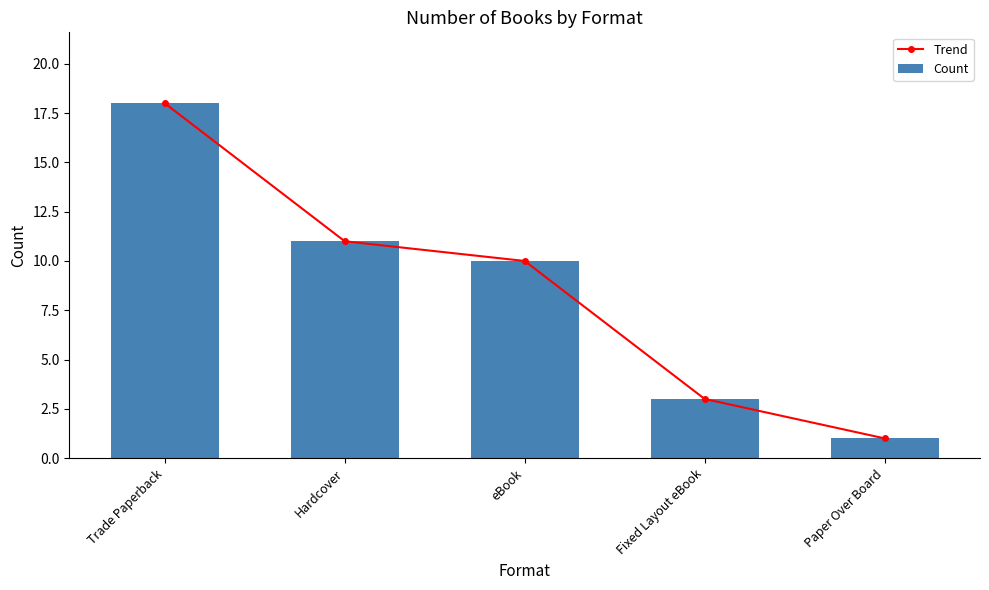

Which series has the largest total across all categories?

Trend